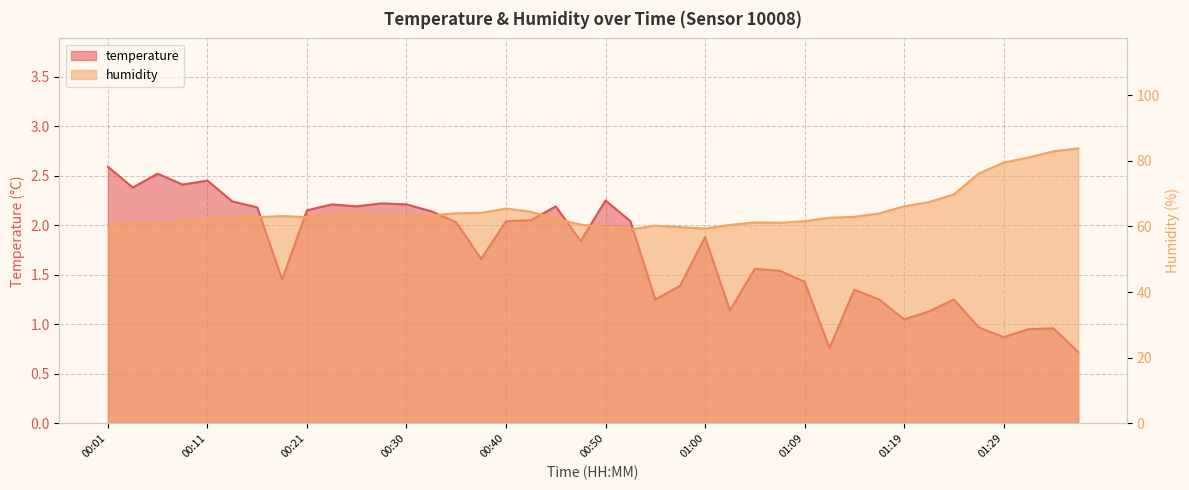

What is the label of the 24th point from the right?

00:40